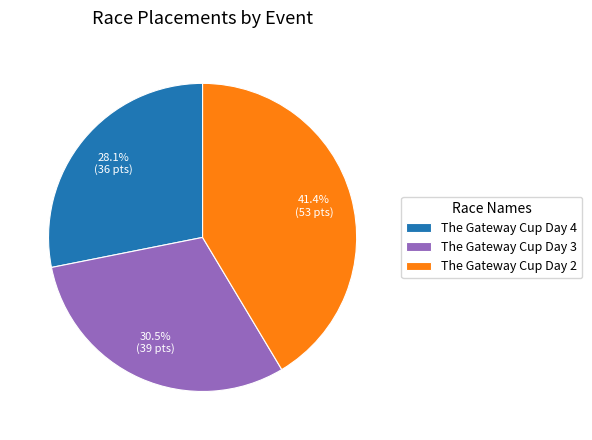

Does The Gateway Cup Day 2 account for over 50% of the chart?

No